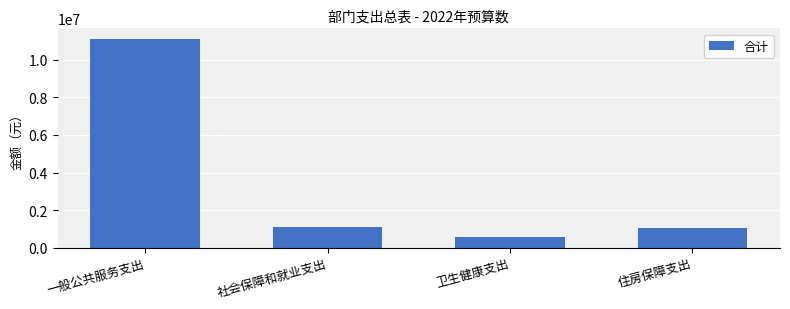

Reading left to right, extract all data points from this chart.

一般公共服务支出=11122586.0	社会保障和就业支出=1104830.9	卫生健康支出=547566.6	住房保障支出=1039606.0